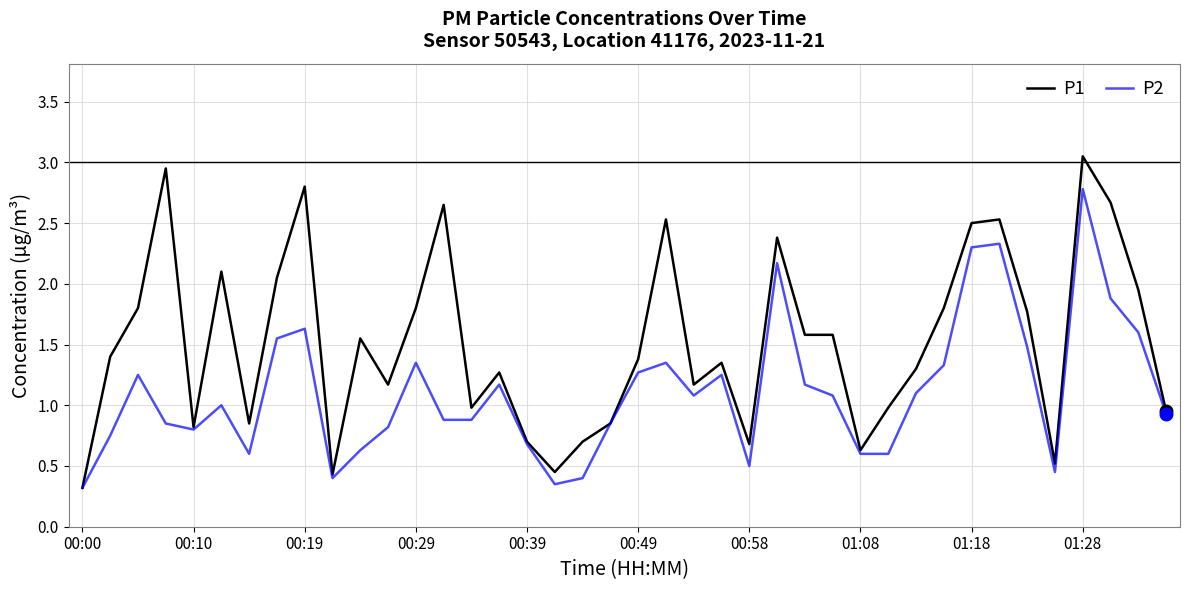

Which series has the largest range (max minus min)?

P1